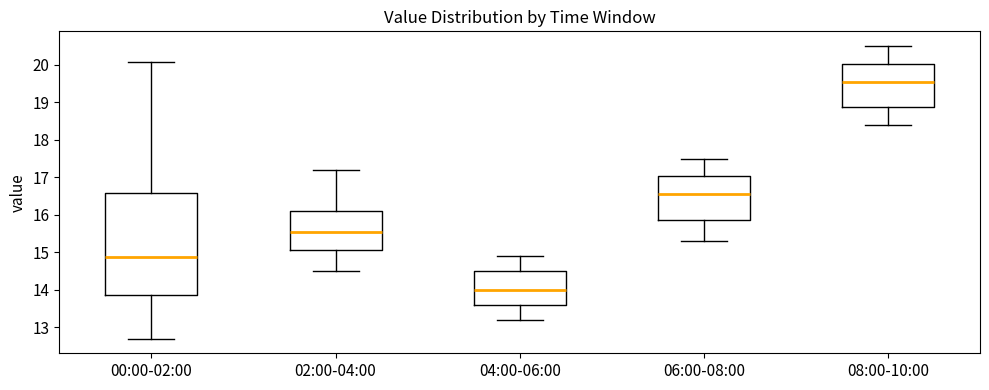

Which box has the highest median line?

08:00-10:00